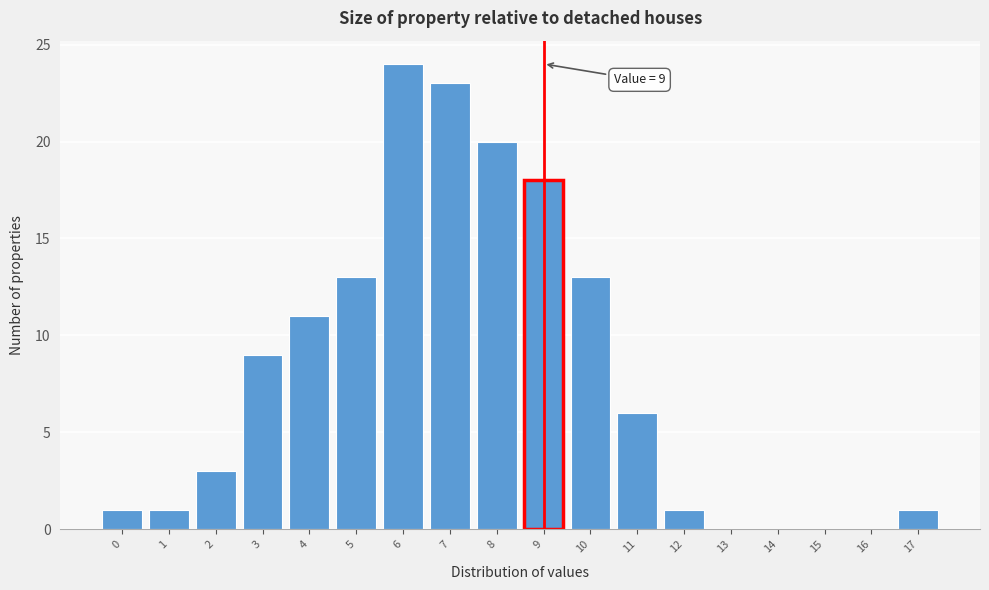

Over which range of the x-axis is the bar tallest?

5.5 to 6.5